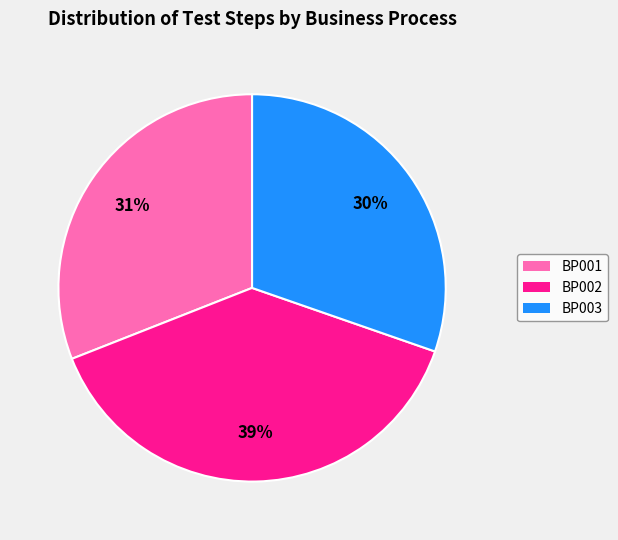

Does BP002 represent more than half of the total?

No